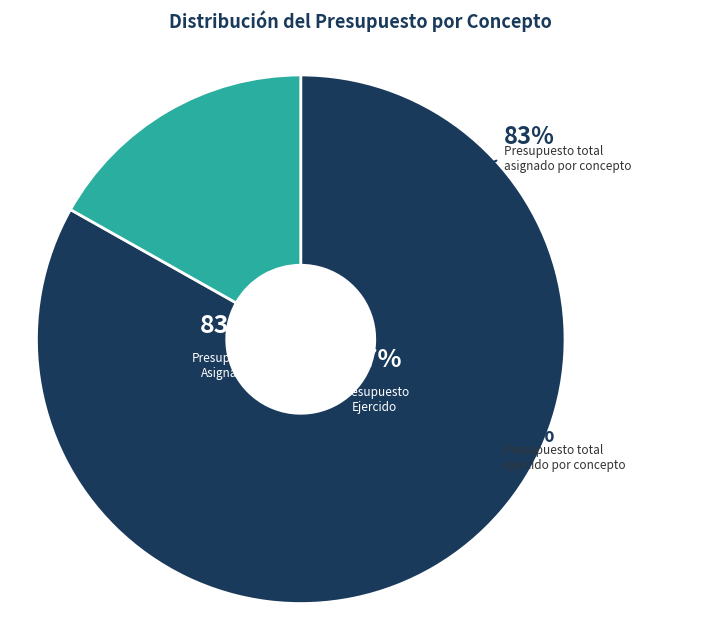

What is the change in value from Presupuesto asignado por concepto to presupuesto total ejercido por concepto?

-23938118